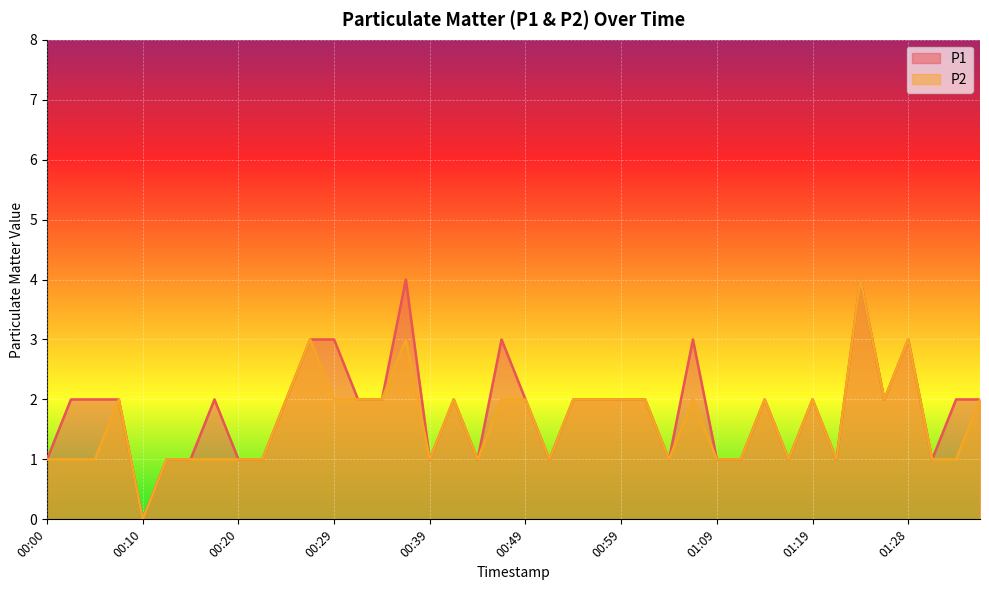

True or false: P2 has more than 0 interior local peaks.

True